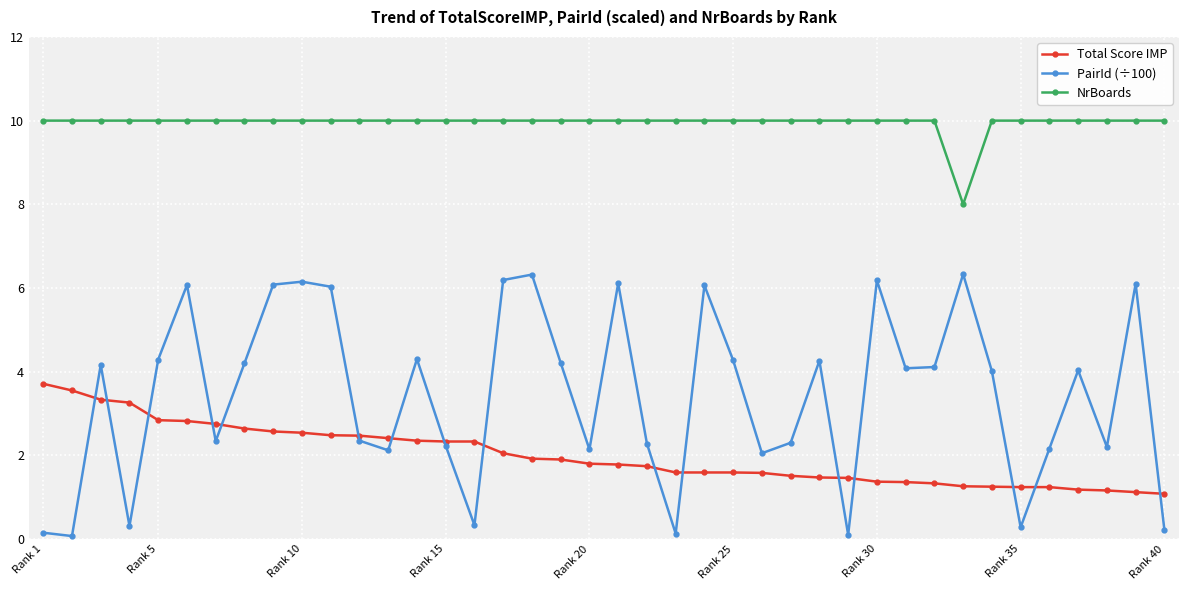

What is the smallest value displayed?

0.1